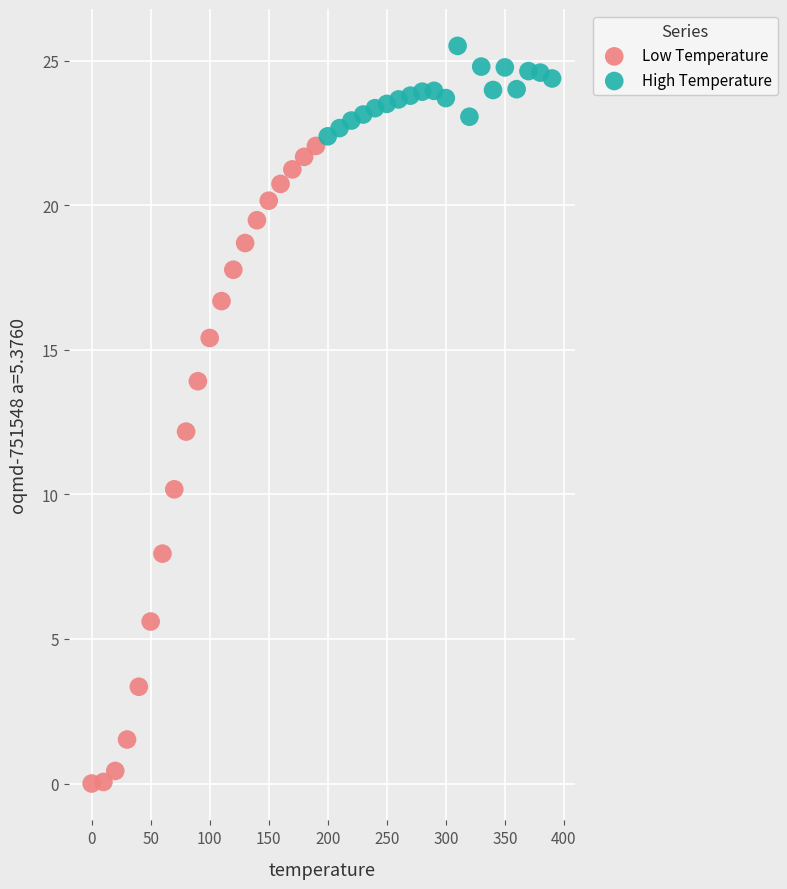

Which series has the widest spread of Y values?

Low Temperature